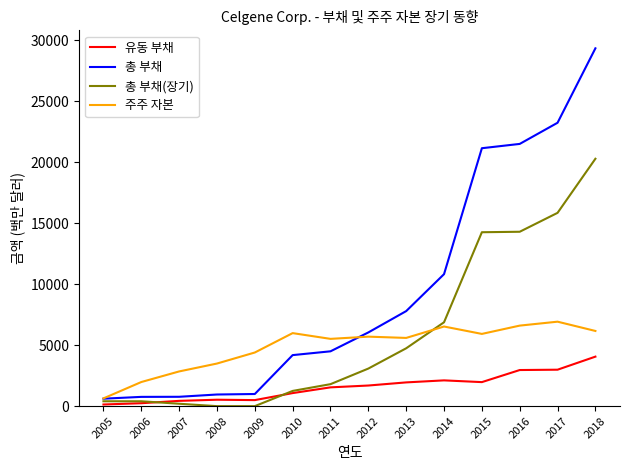

Rank the series by their maximum value, from highest to lowest.

총 부채, 총 부채(장기), 주주 자본, 유동 부채